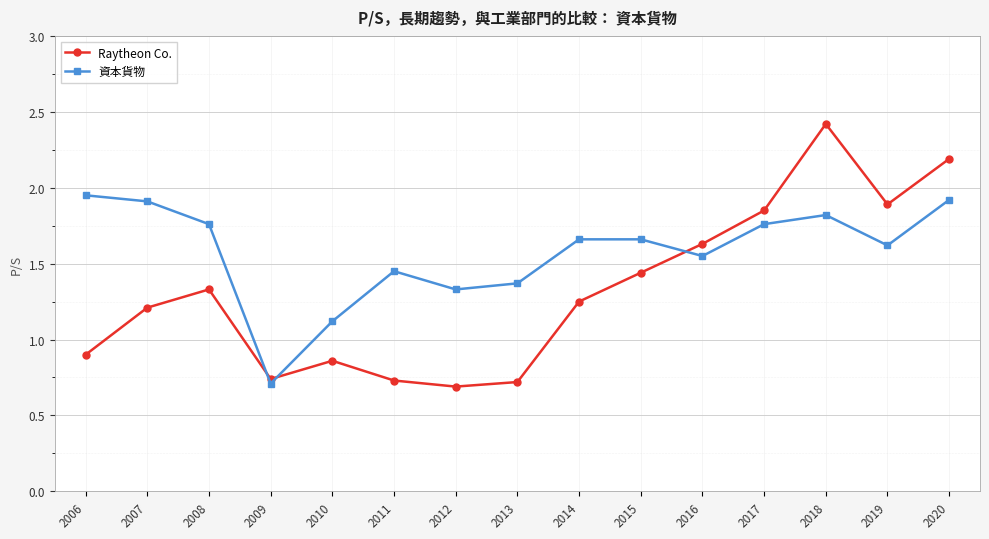

What is the difference between the maximum and second lowest values in the 資本貨物 series?

0.8